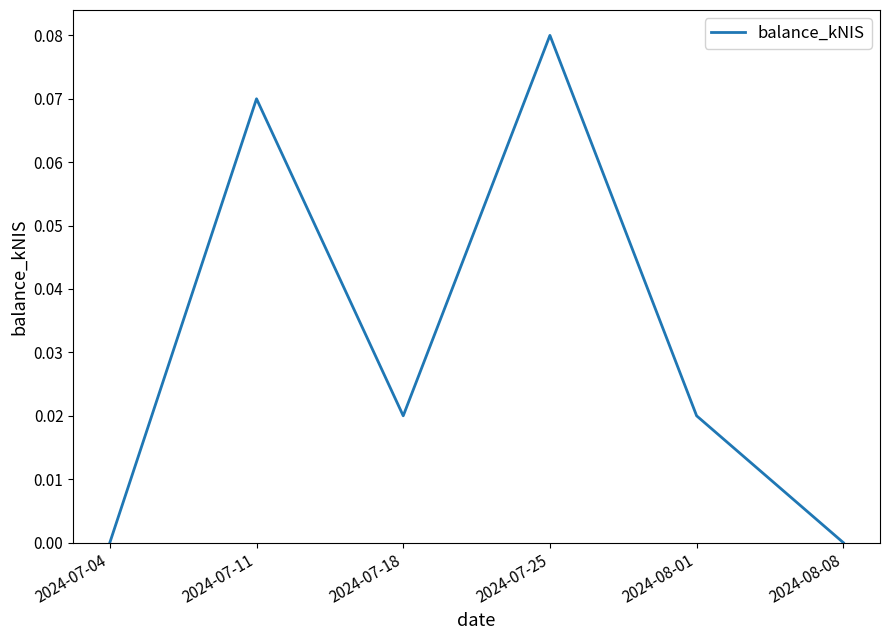

What position from the left is 2024-08-01?

5